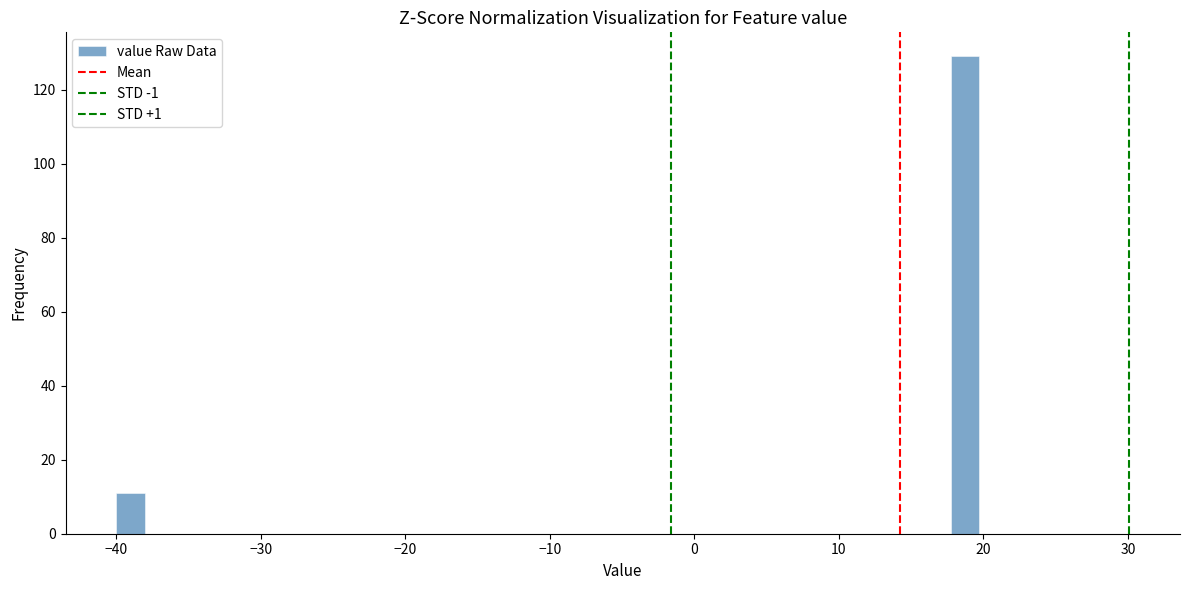

Around what value on the x-axis is the tallest bar? Give the approximate position of its centre, as read against the axis.

19